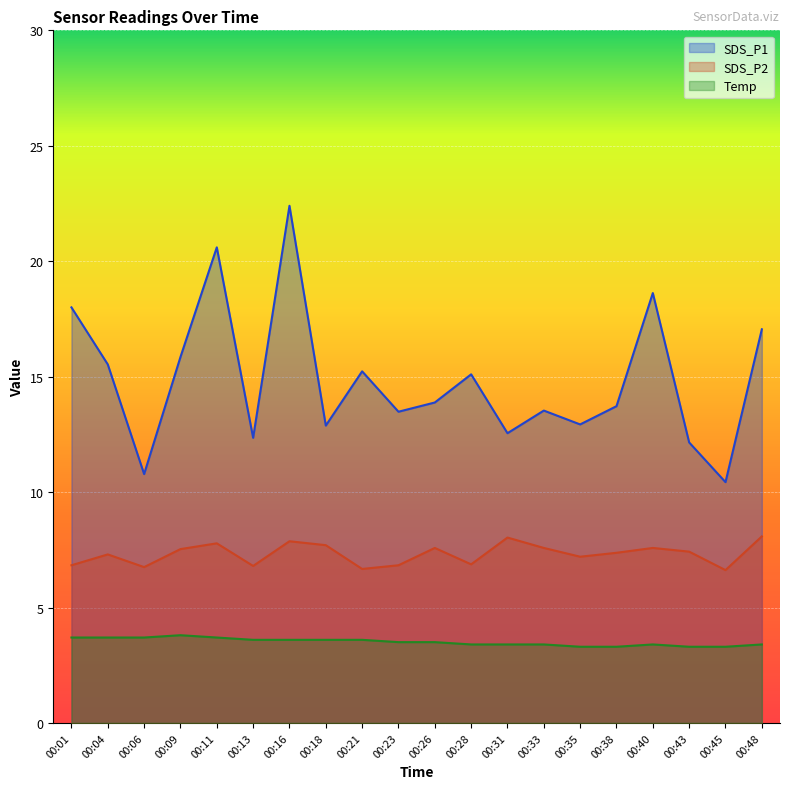

The value of SDS_P1 at 00:21 is 15.2. True or false?

True